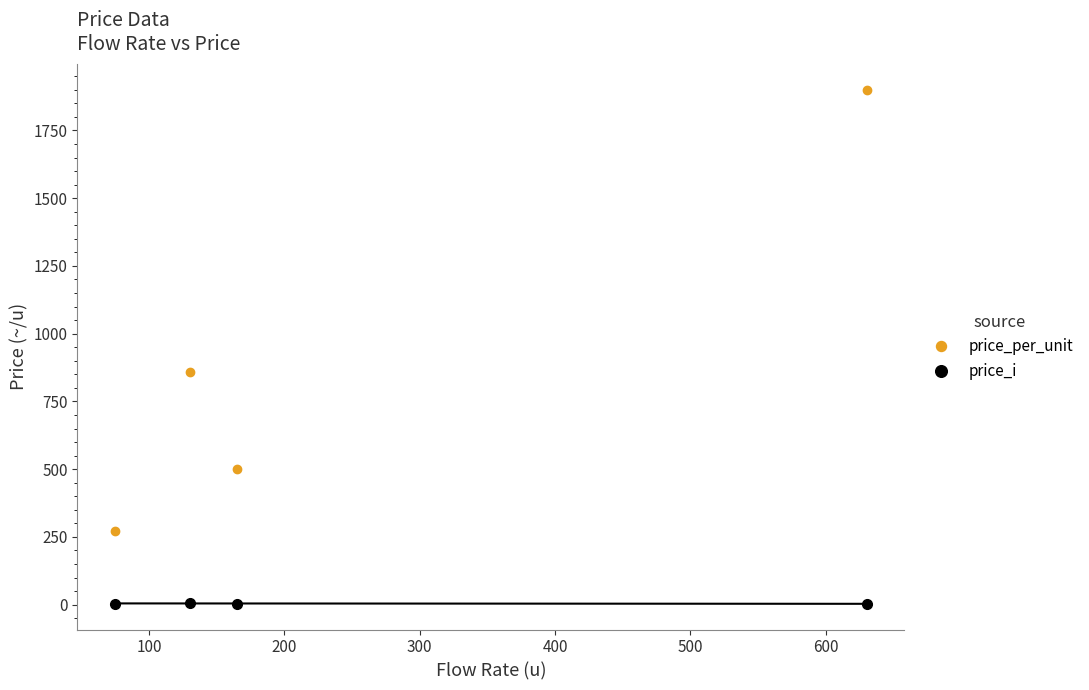

What is the average value of the price_i series?

4.0